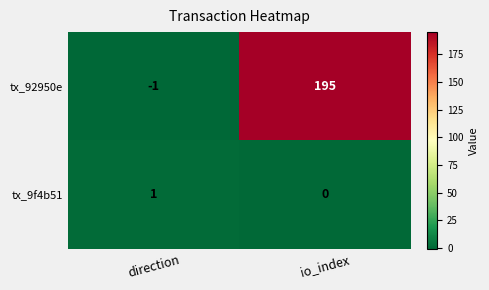

List the labels in order of tx_92950e value, smallest first.

direction, io_index